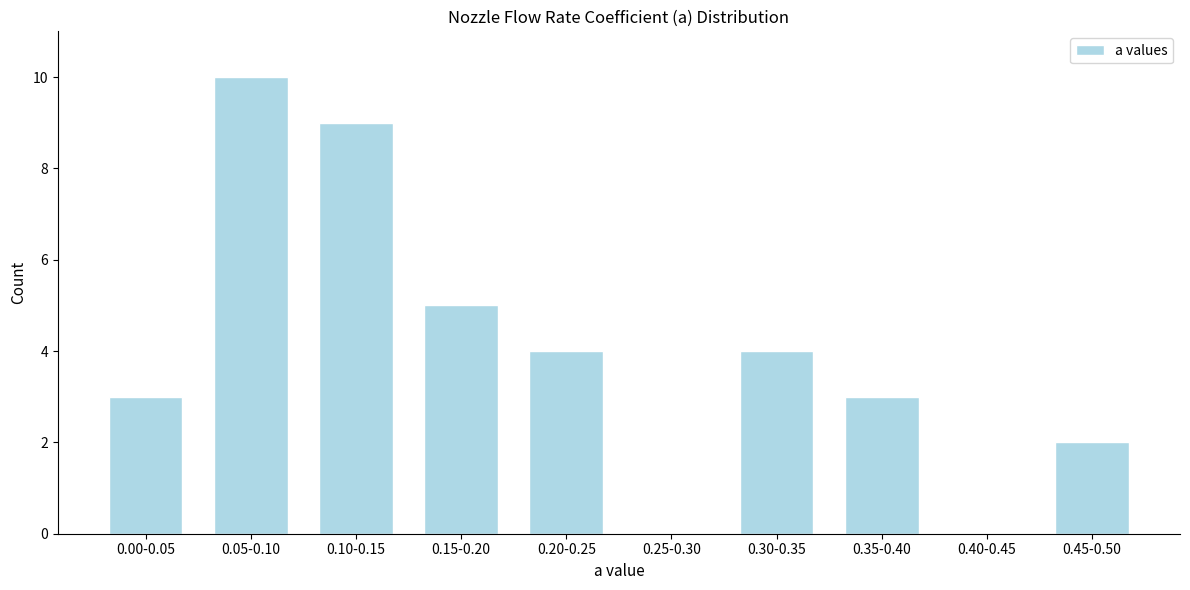

Reading right to left, list all the values displayed in this chart.

0.45-0.50=2	0.40-0.45=0	0.35-0.40=3	0.30-0.35=4	0.25-0.30=0	0.20-0.25=4	0.15-0.20=5	0.10-0.15=9	0.05-0.10=10	0.00-0.05=3